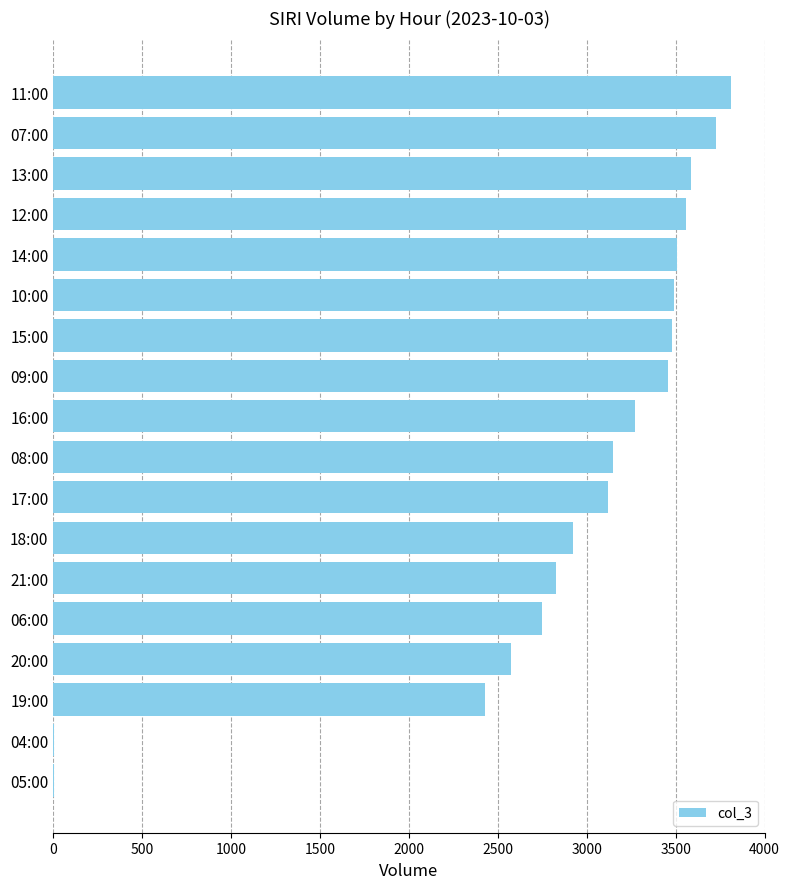

What is the maximum value shown in the chart?

3812